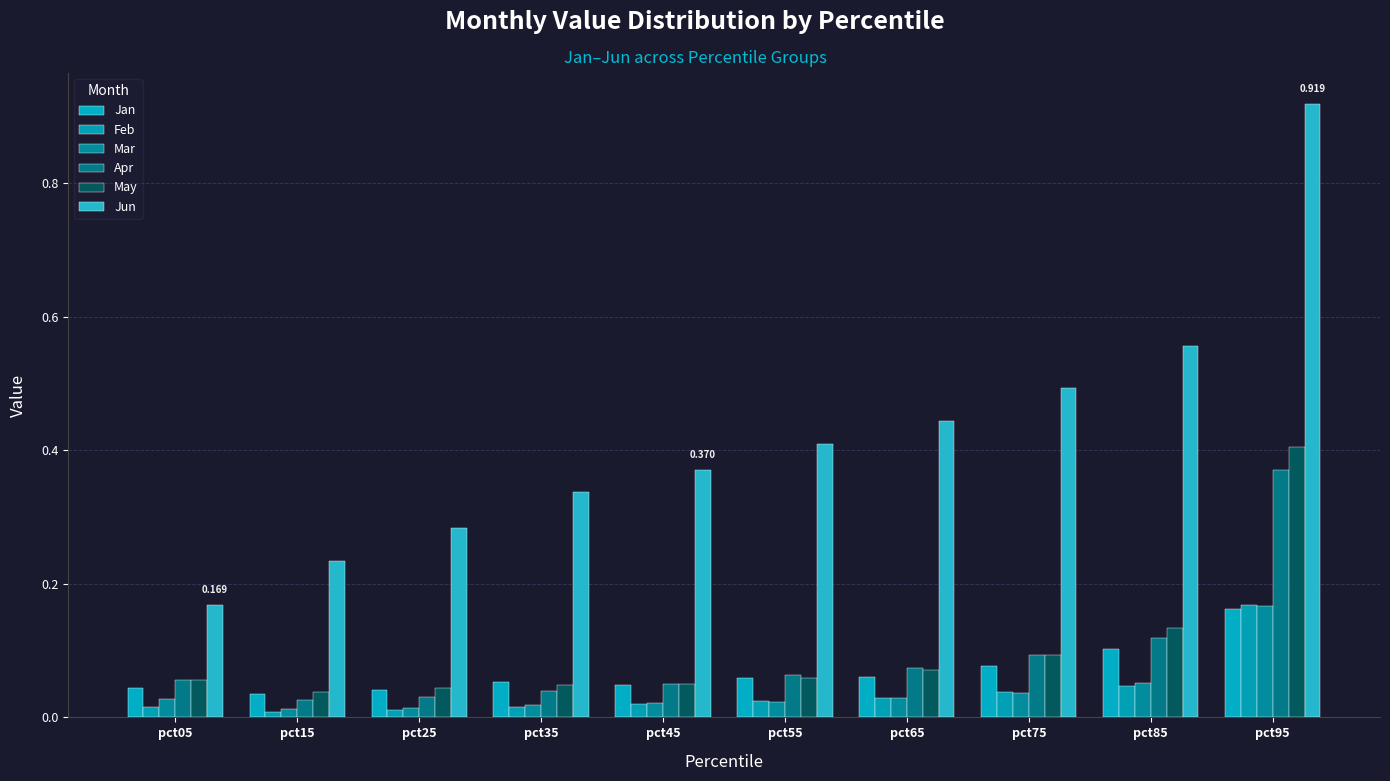

How many bars are there in total?

60